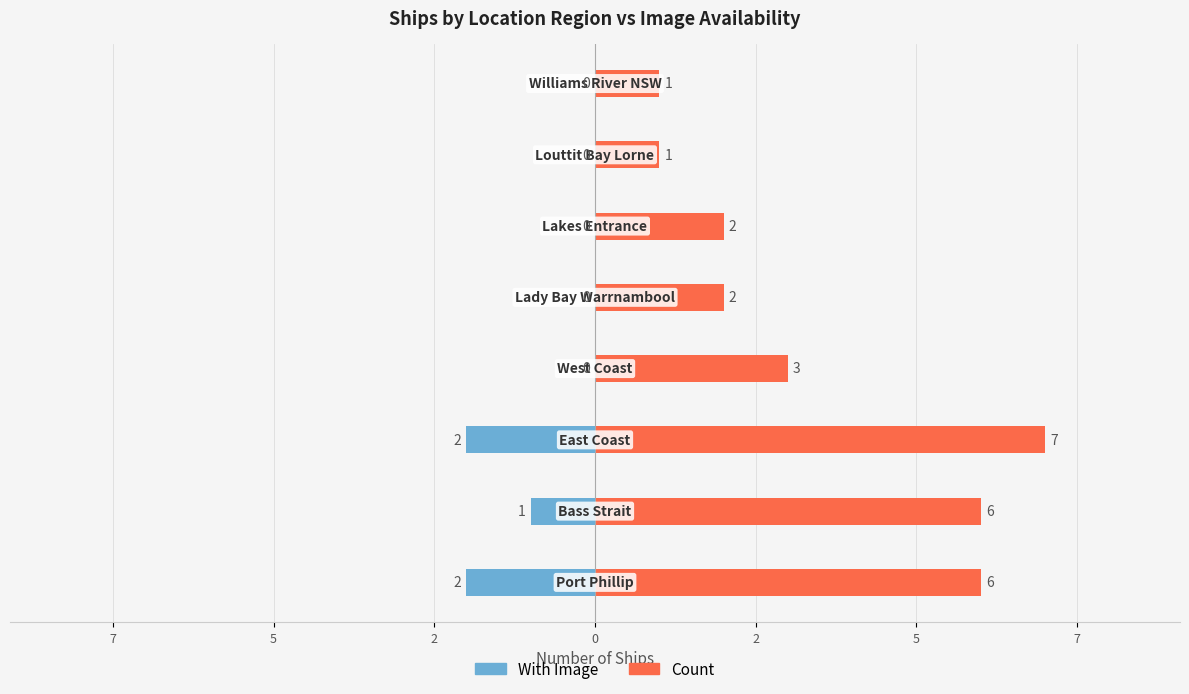

Is the value of With Image at 7 greater than the value of Count at 5?

No